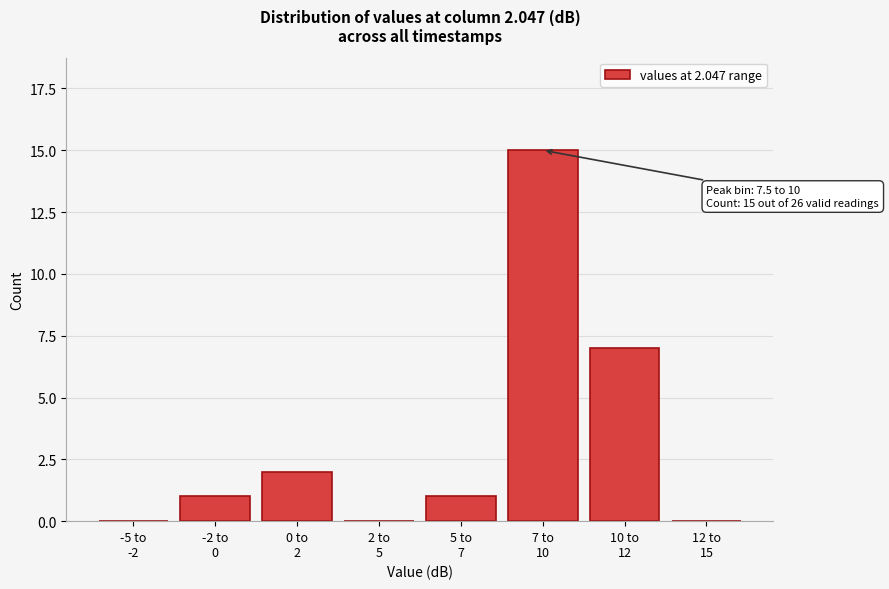

What is the sum of all values?

26